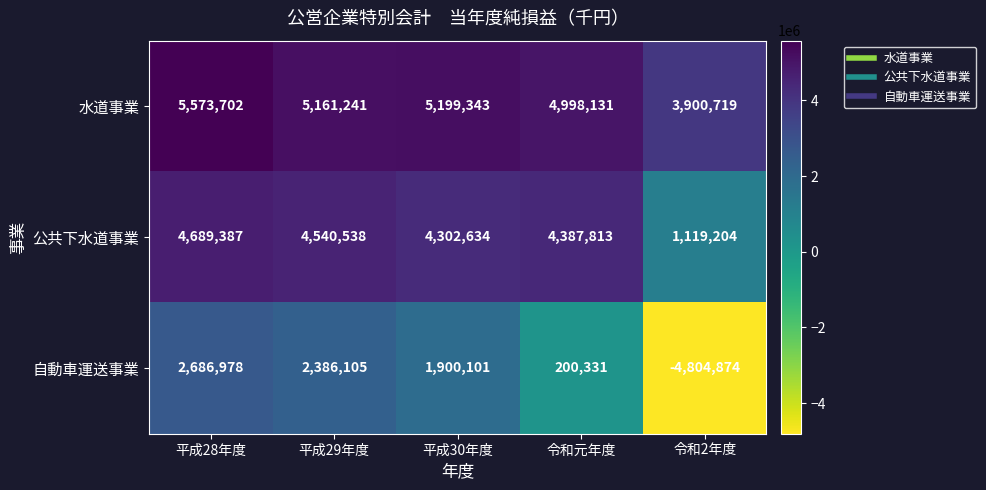

The 公共下水道事業 series shows 4302634 at 平成30年度. True or false?

True